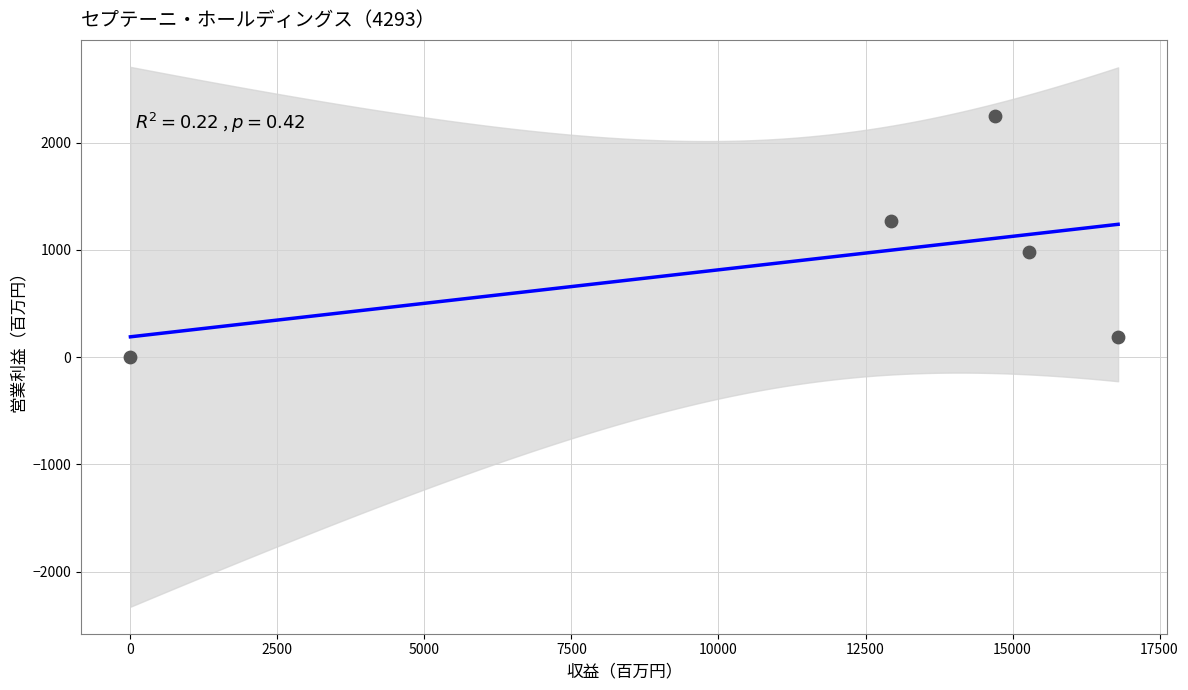

What is the range of X values (max minus min)?

16795.5